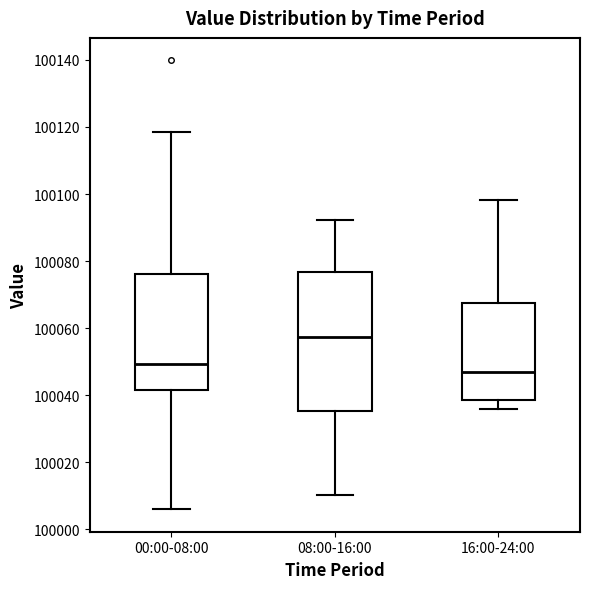

Reading left to right, read every box against the y-axis: the position of its median line, the range the box covers, and the ends of its whiskers. The values are not printed on the chart, so give them approximately, as read against the axis.

00:00-08:00: median 100050, box 100042 to 100076, whiskers 100006 to 100118
08:00-16:00: median 100058, box 100036 to 100076, whiskers 100010 to 100092
16:00-24:00: median 100046, box 100038 to 100068, whiskers 100036 to 100098